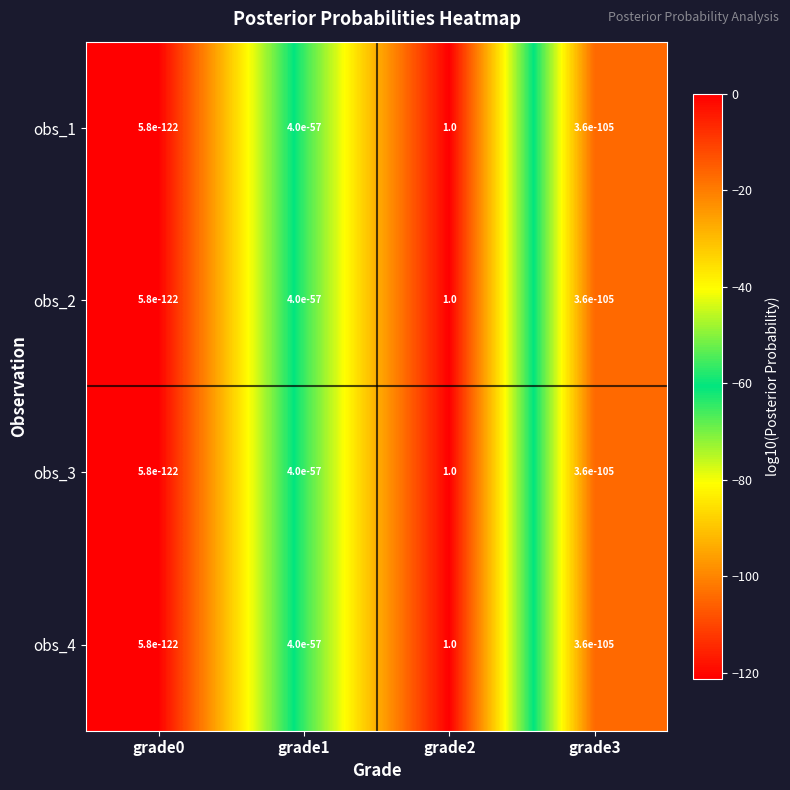

The obs_1 series shows 0.0 at grade0. True or false?

True